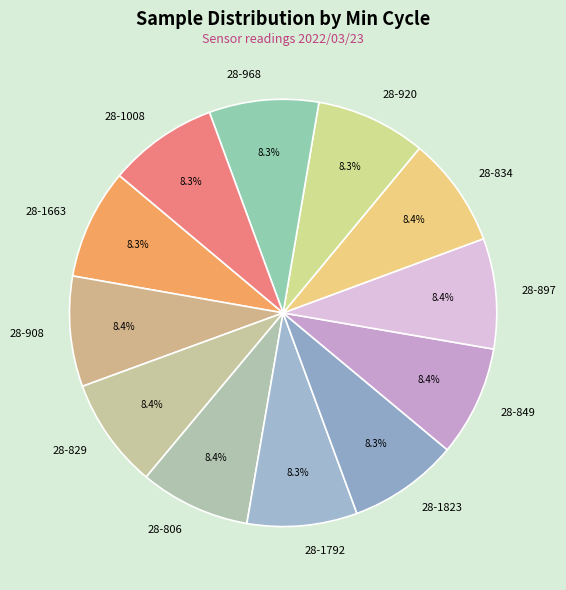

What is the total percentage of 28-849 and 28-1823?

16.7%